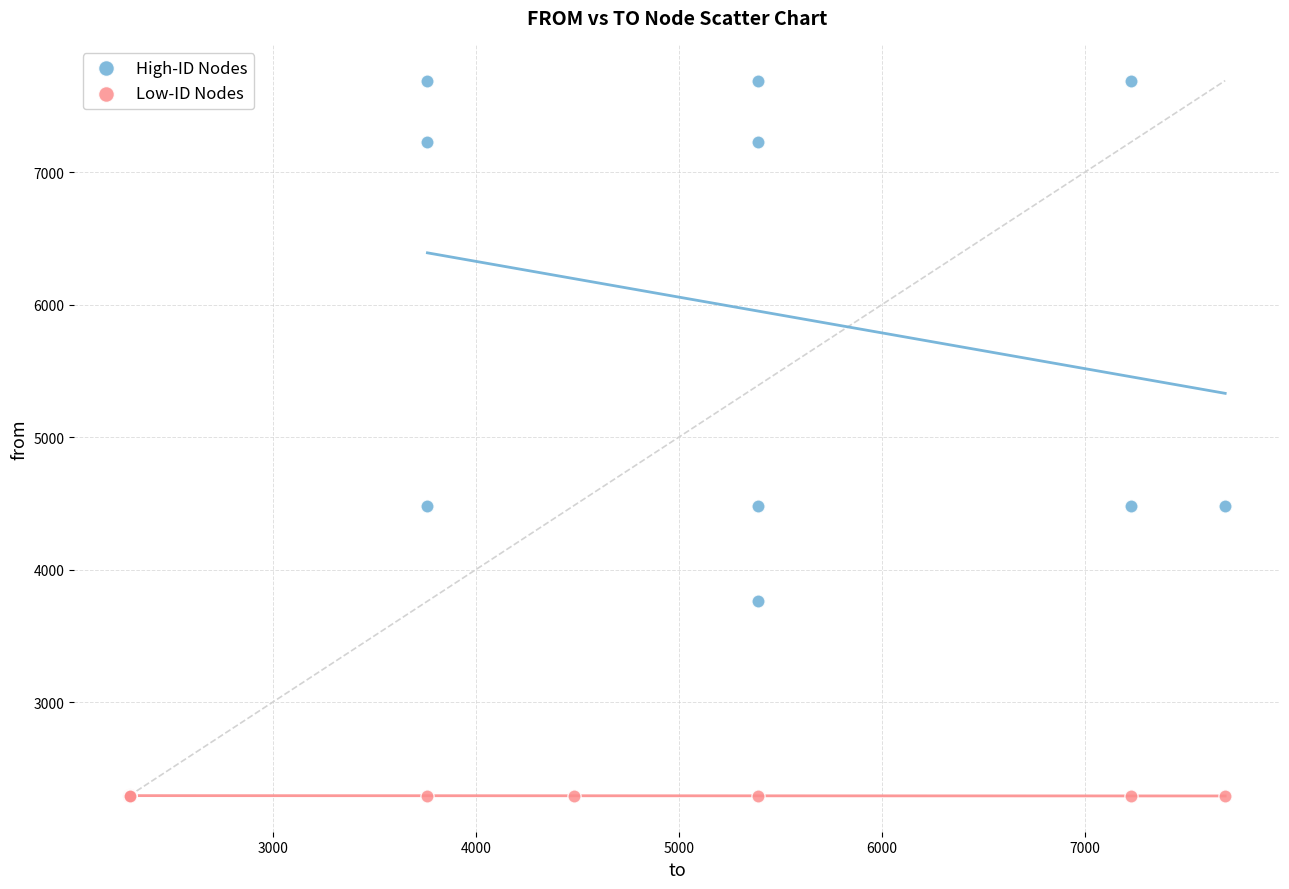

Which series contains the lowest Y value?

Low-ID Nodes